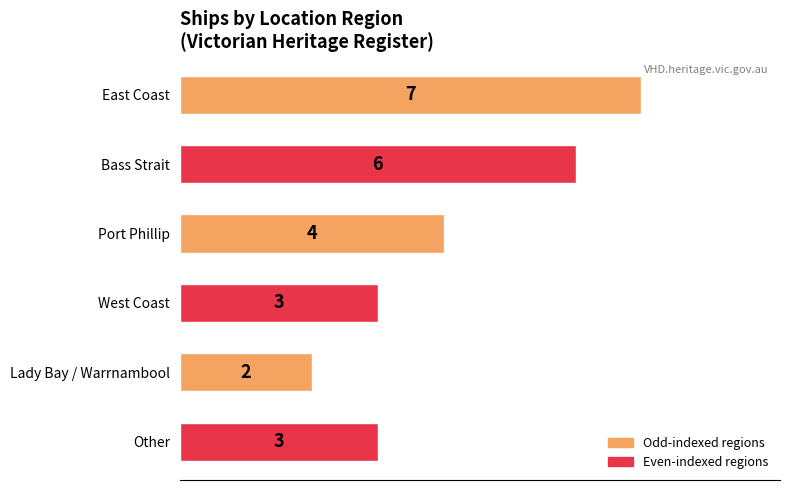

What is the label of the 1st bar from the bottom?

Other